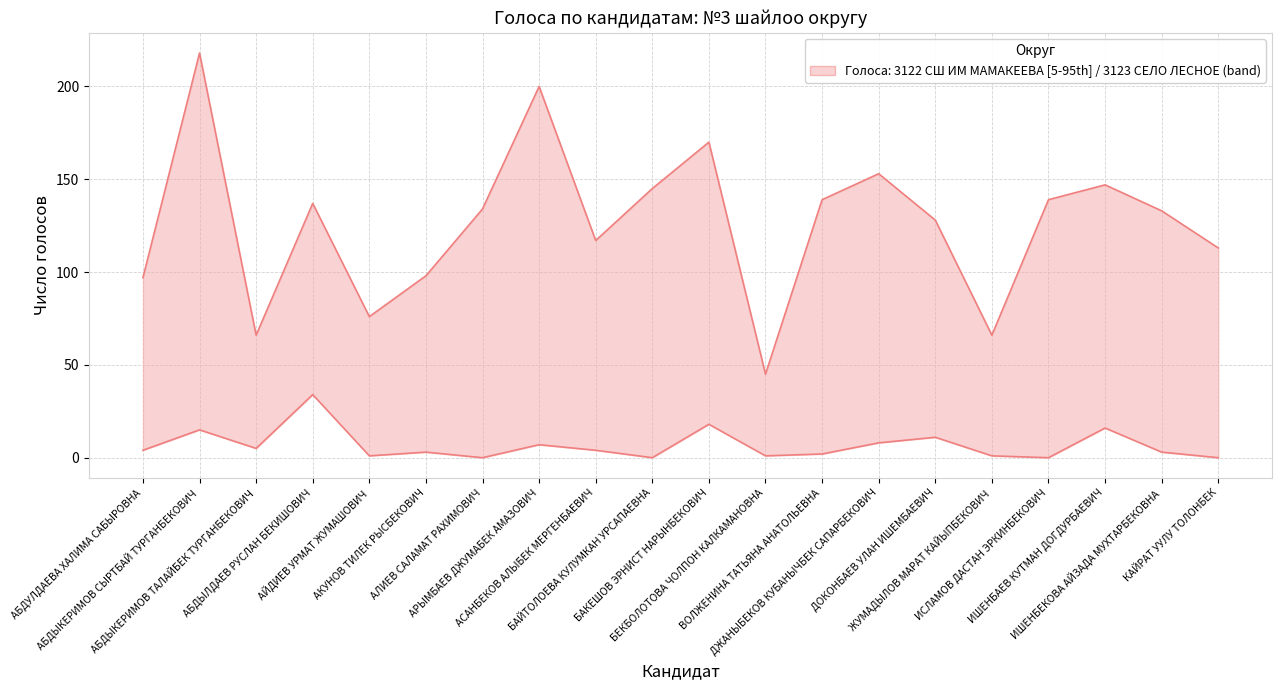

Which category has the lowest value in the 3122 СШ ИМ МАМАКЕЕВА series?

БЕКБОЛОТОВА ЧОЛПОН КАЛКАМАНОВНА